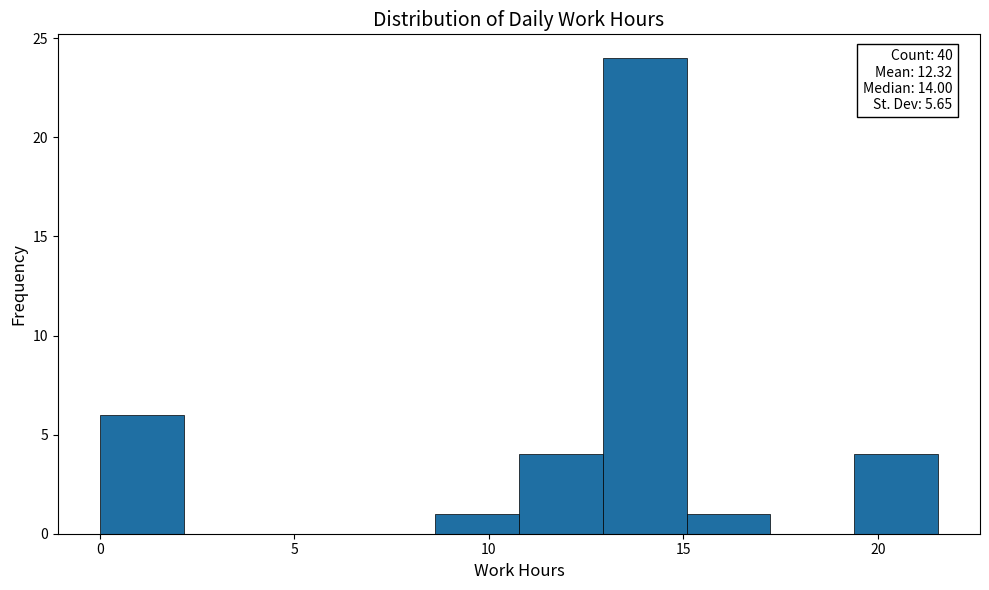

Which range on the x-axis has the tallest bar?

13.0 to 15.0